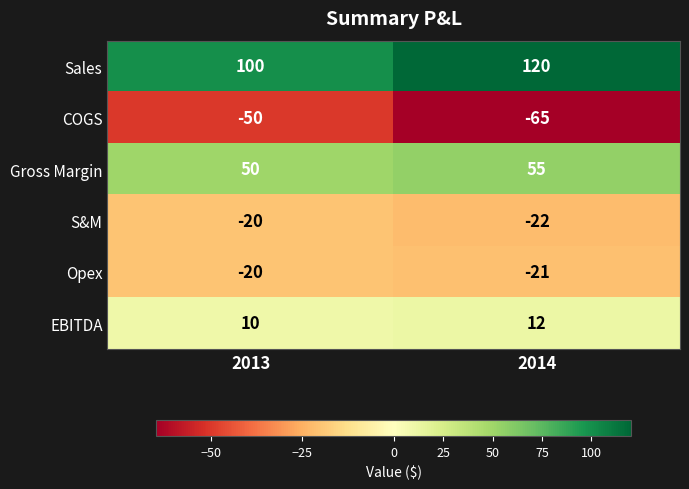

At which label does EBITDA reach its minimum?

2013